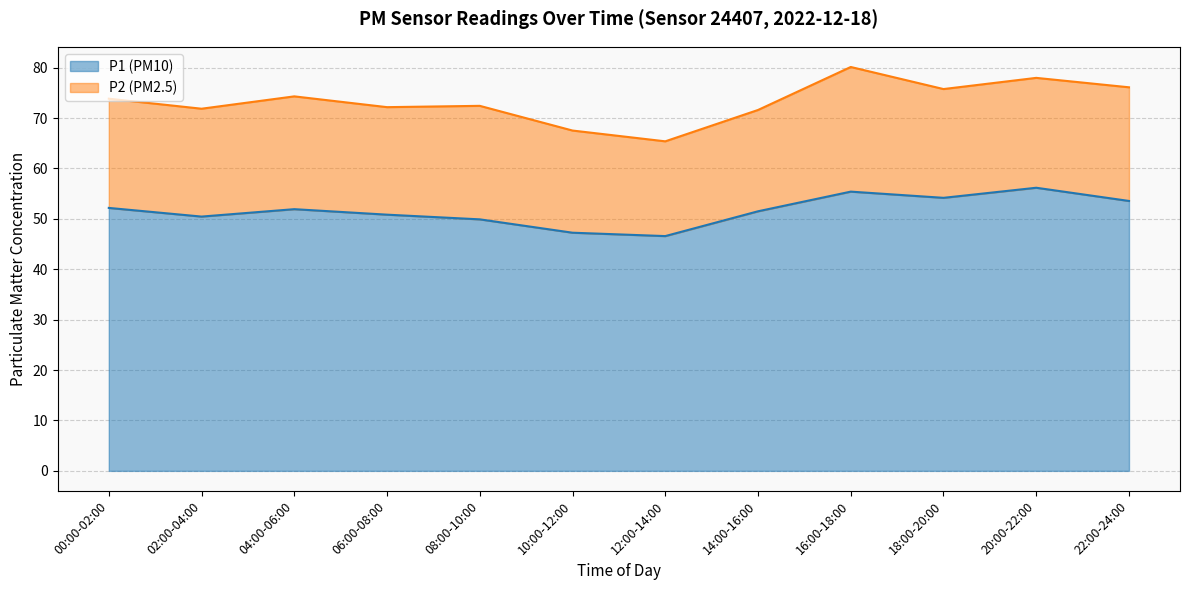

What is the average value?

51.7